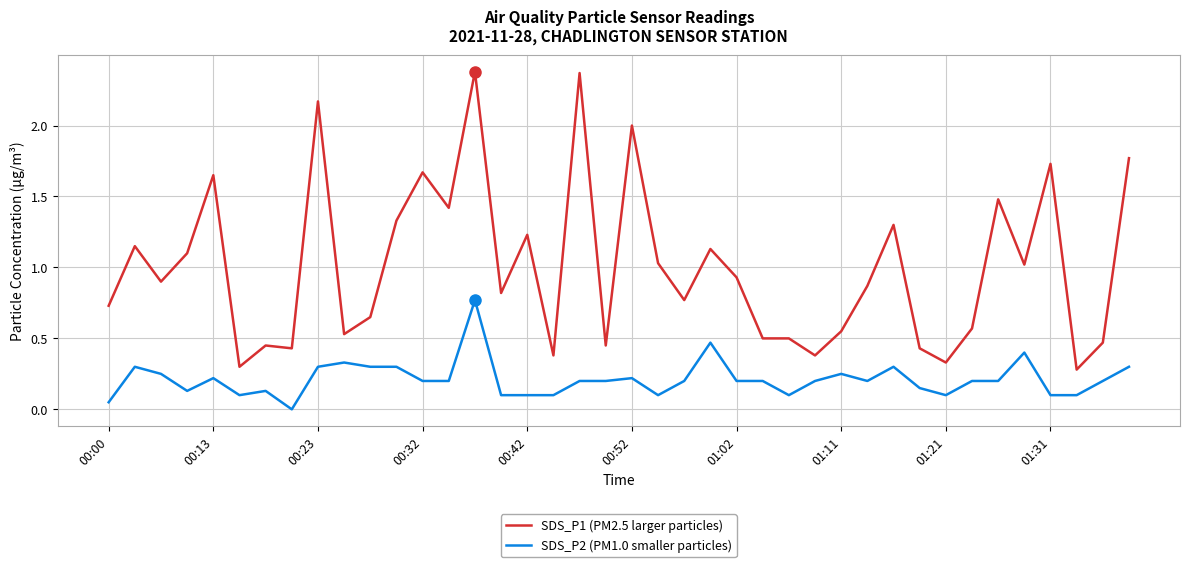

Which series has the widest spread of values?

SDS_P1 (PM2.5 larger particles)